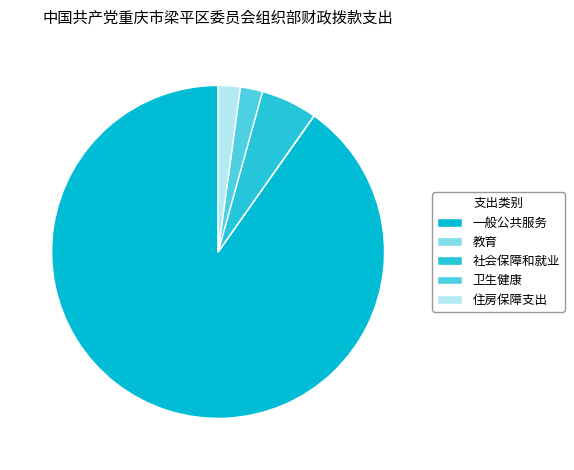

What is the ratio of the value at 一般公共服务 to the value at 住房保障支出?

42.1